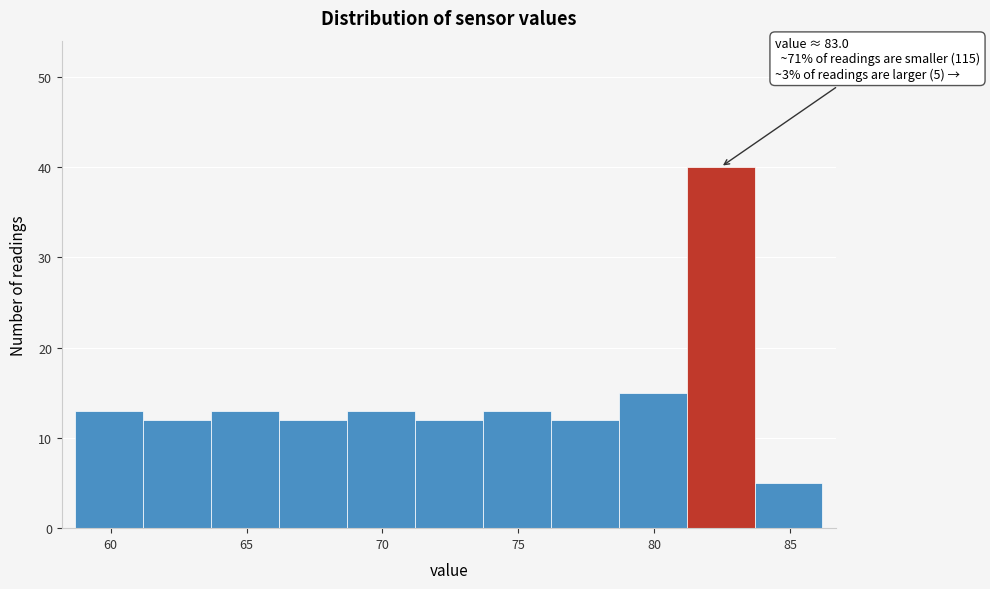

Which range on the x-axis has the tallest bar?

81.2 to 83.7